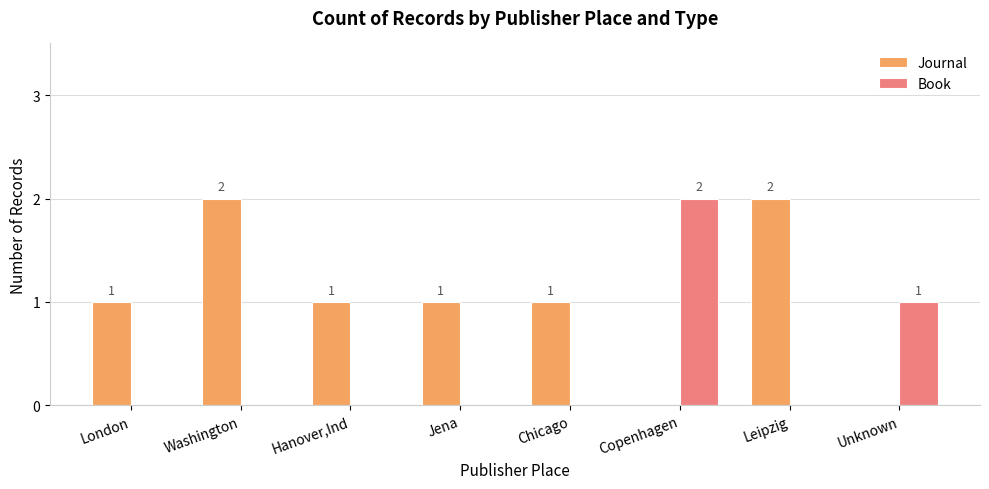

Is it true that Book equals 1 at Leipzig?

False